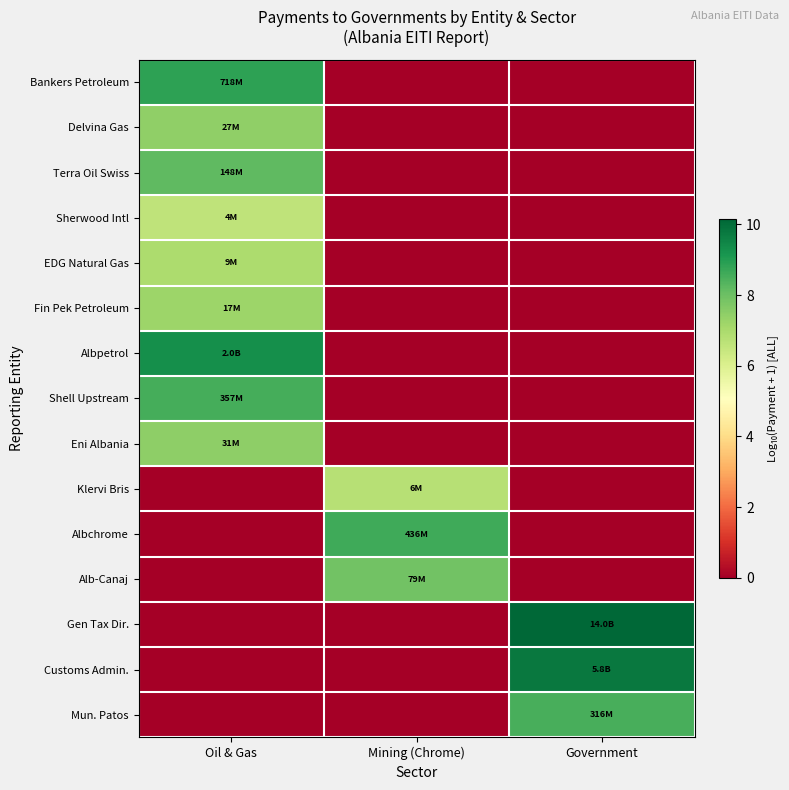

How many categories are shown in the chart?

3